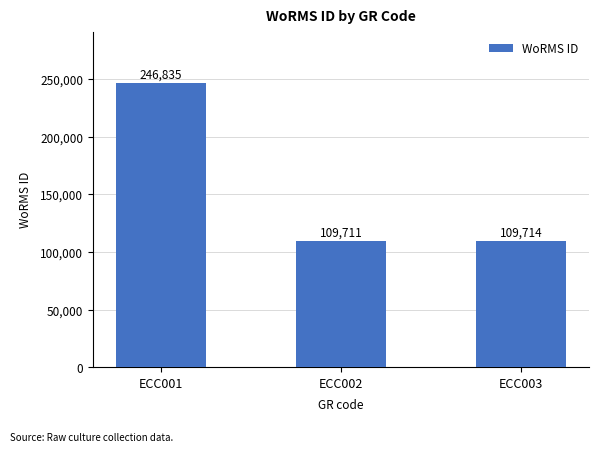

Approximately how many times larger is the value at ECC001 compared to ECC003?

2.2